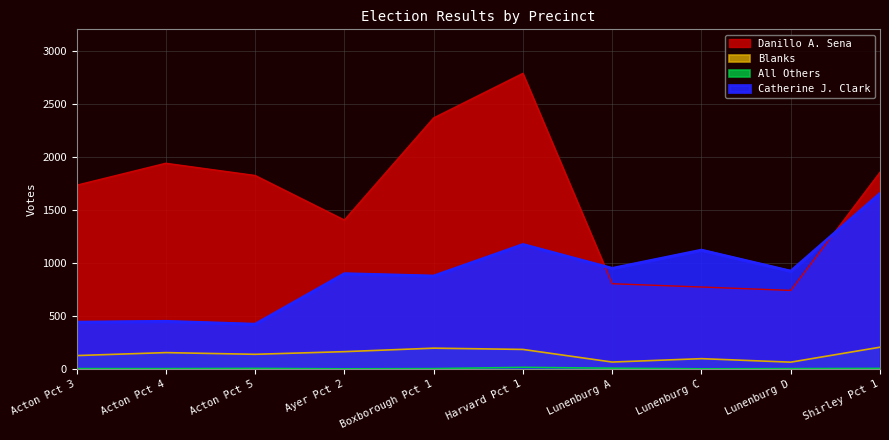

What is the minimum value shown in the chart?

1